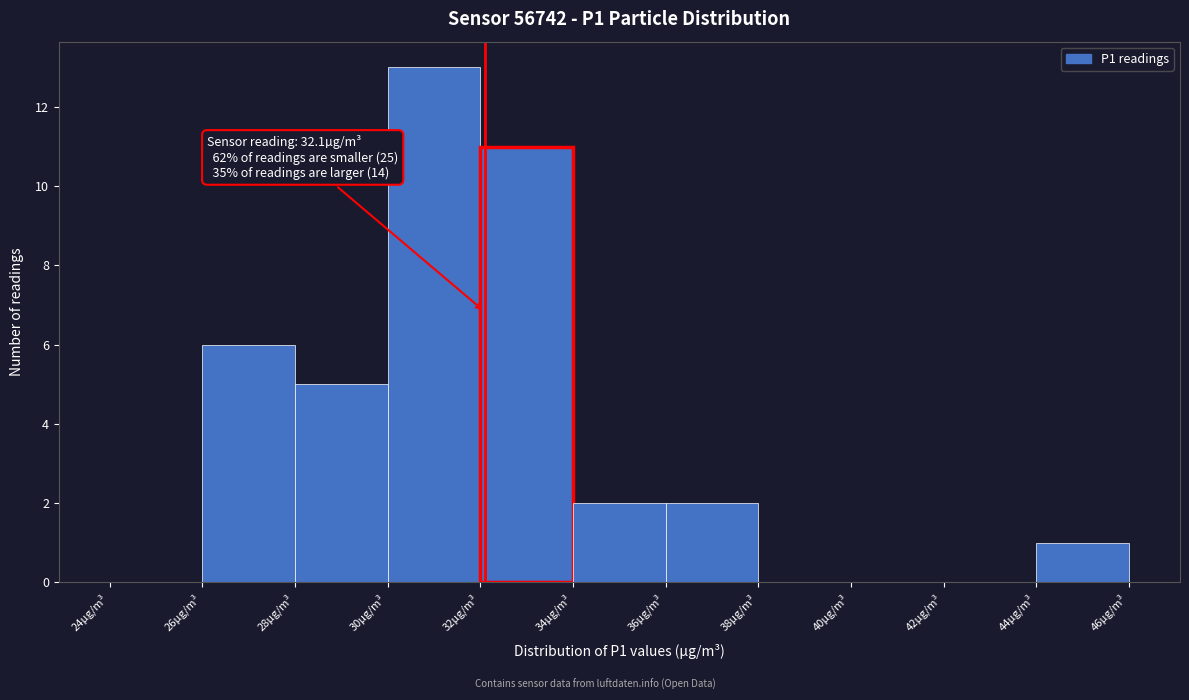

Over which range of the x-axis is the bar tallest?

30 to 32